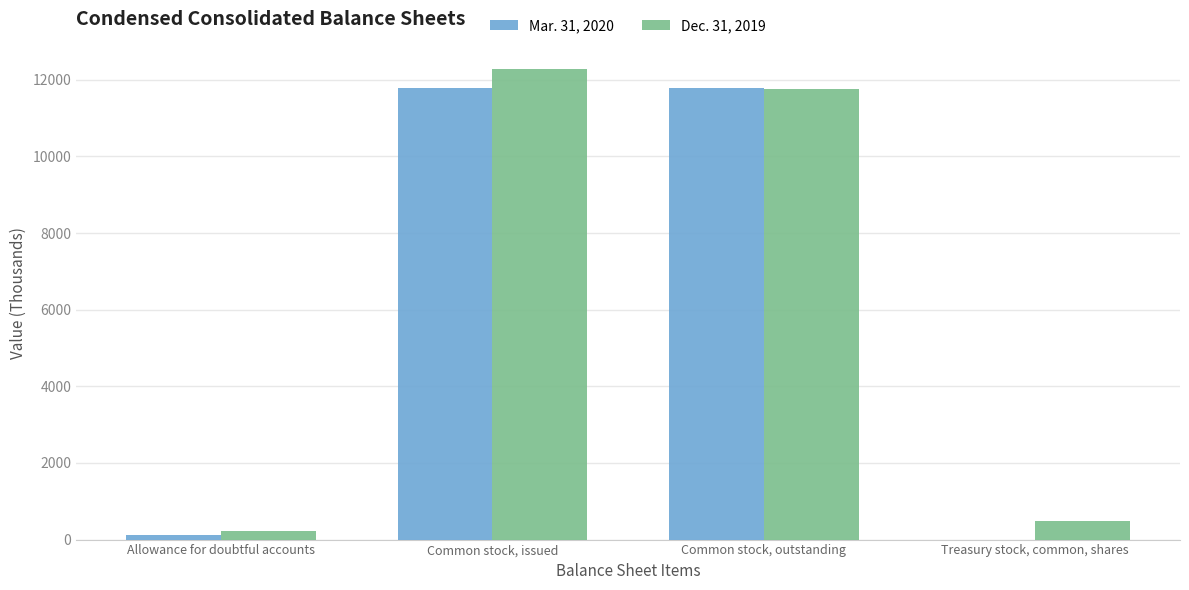

What is the difference between the Mar. 31, 2020 values at Common stock, issued and Common stock, outstanding?

4